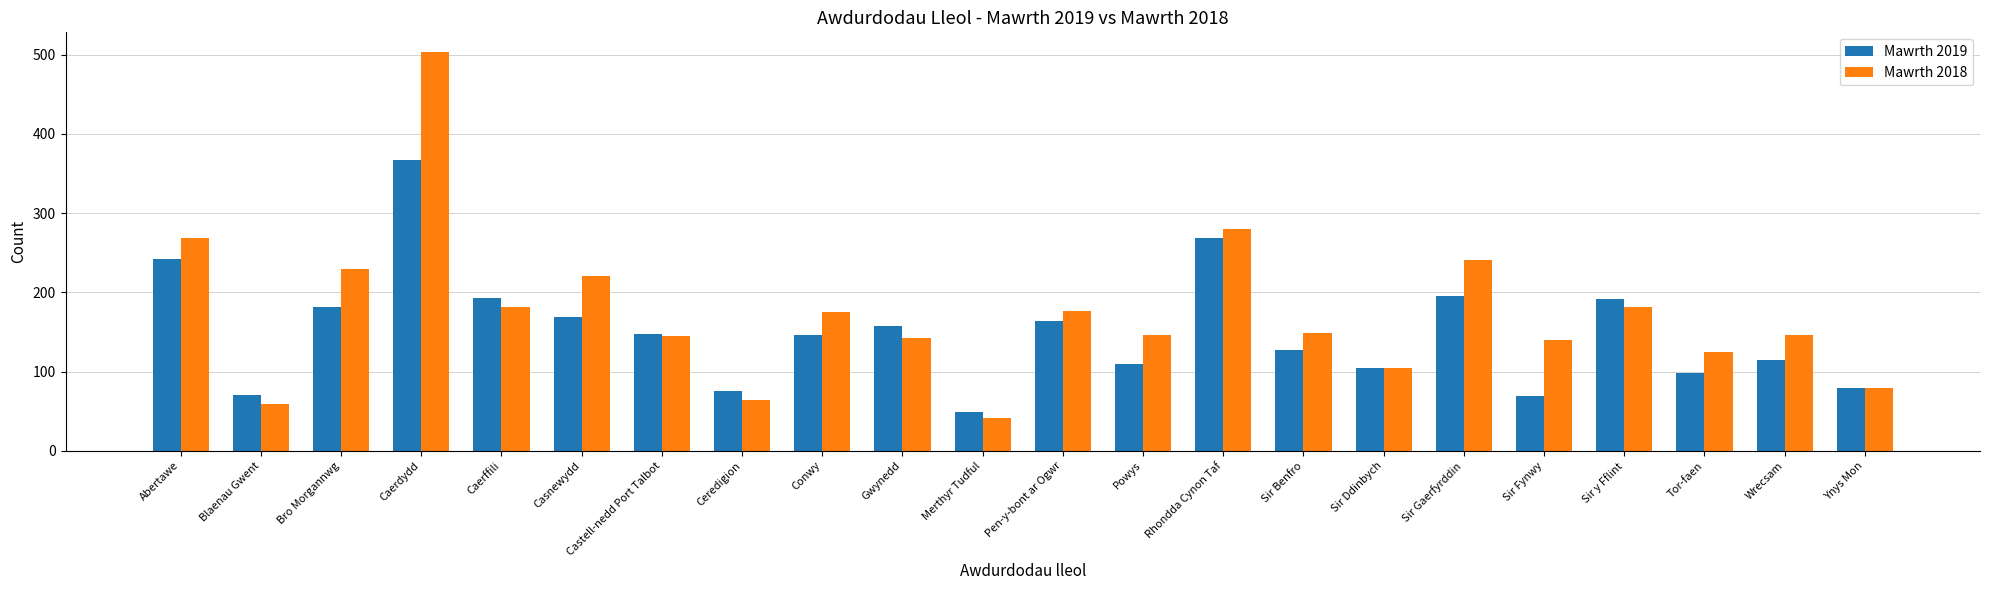

The Mawrth 2018 series shows 136 at Ynys Mon. True or false?

False